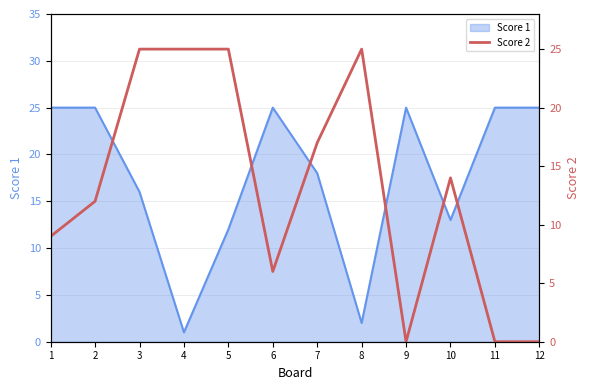

The chart shows a value of 25 at 3. True or false?

True